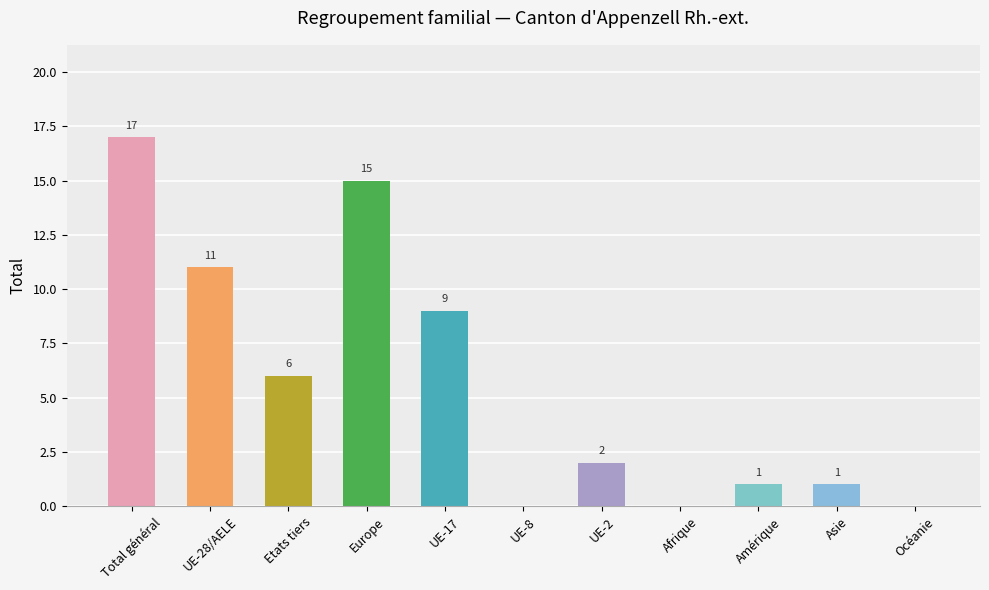

What is the sum of all values?

62